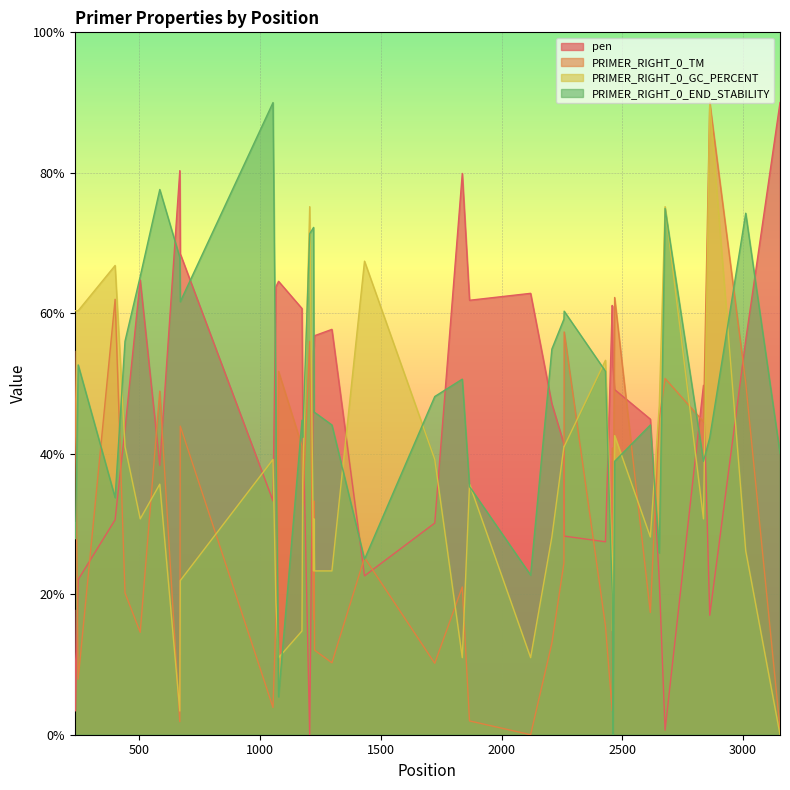

Does the chart display data point markers on the line(s)?

No